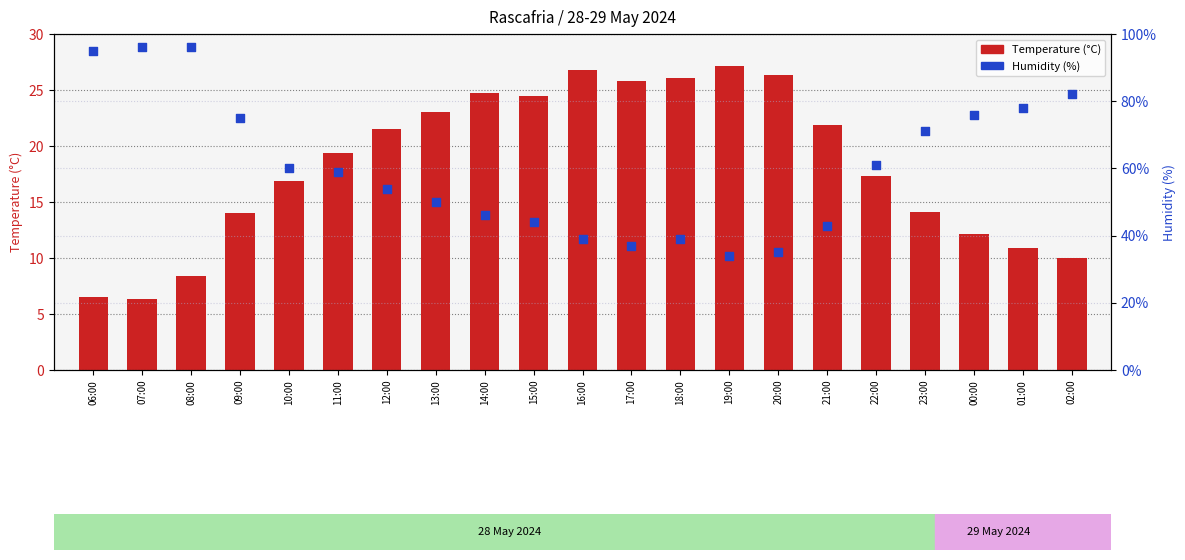

Which series has the largest Y range (max minus min)?

Temperature (C)